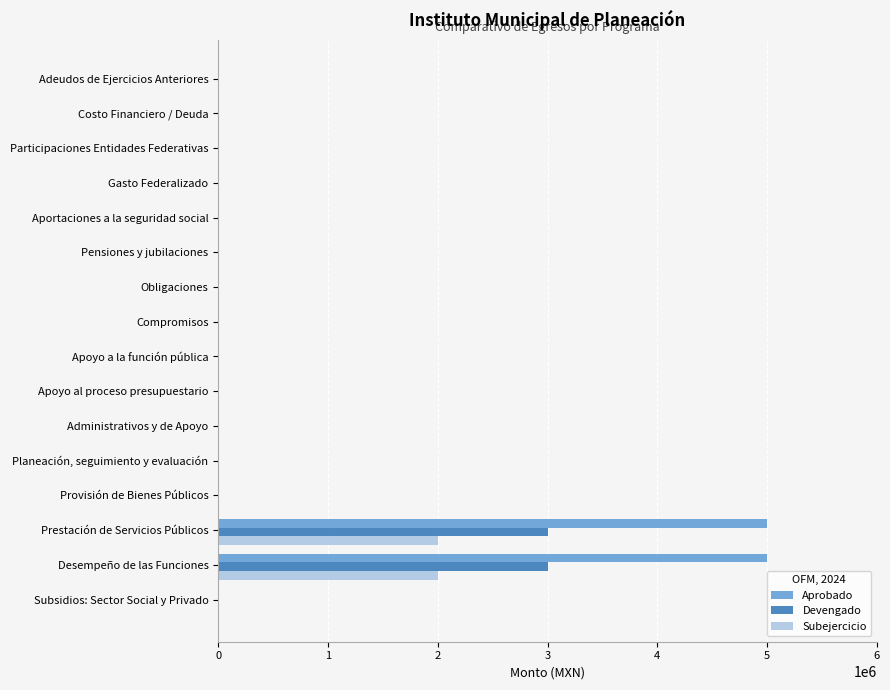

What is the sum of all Subejercicio values?

4000000